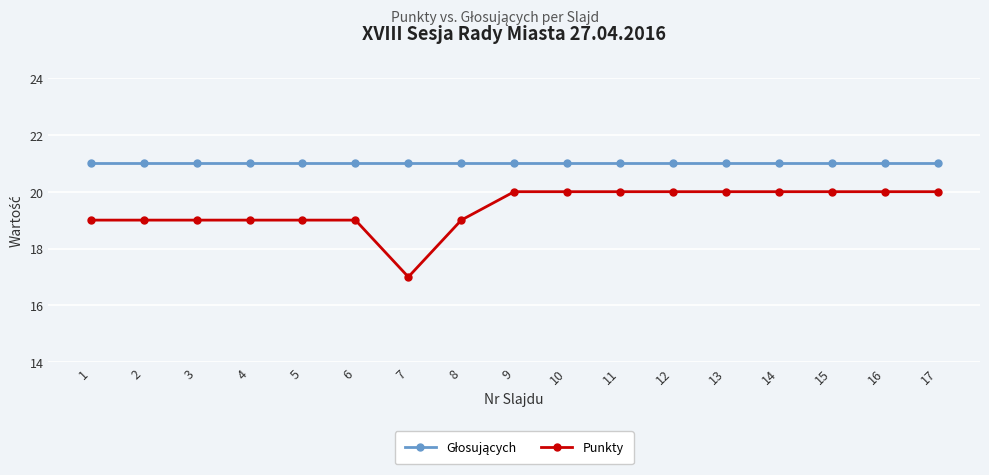

True or false: Punkty has a value of 17 at 7.

True